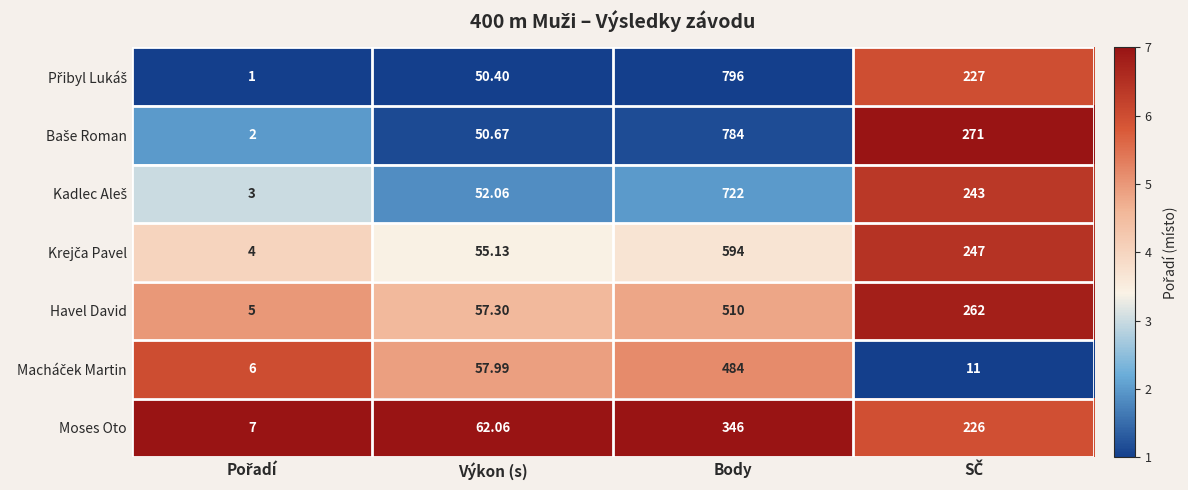

How many series are shown in this chart?

7